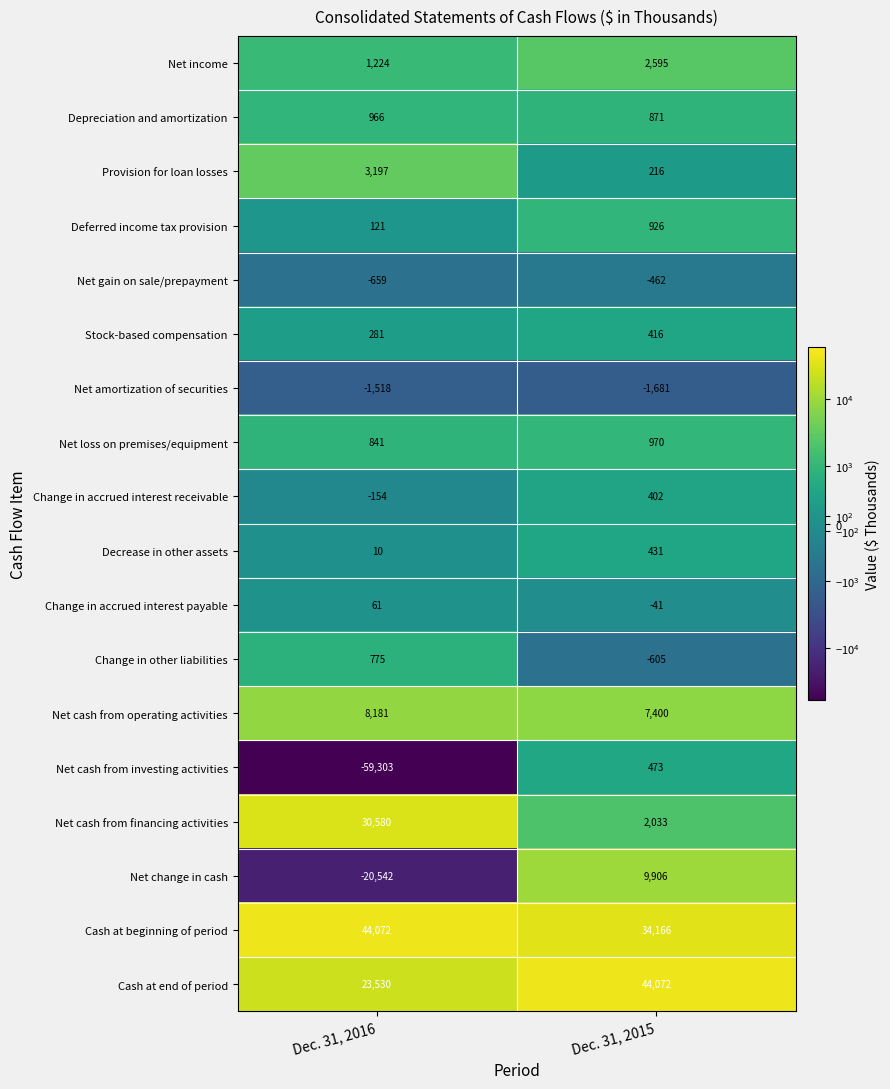

At which label is Net cash from investing activities closest to -29415?

Dec. 31, 2016